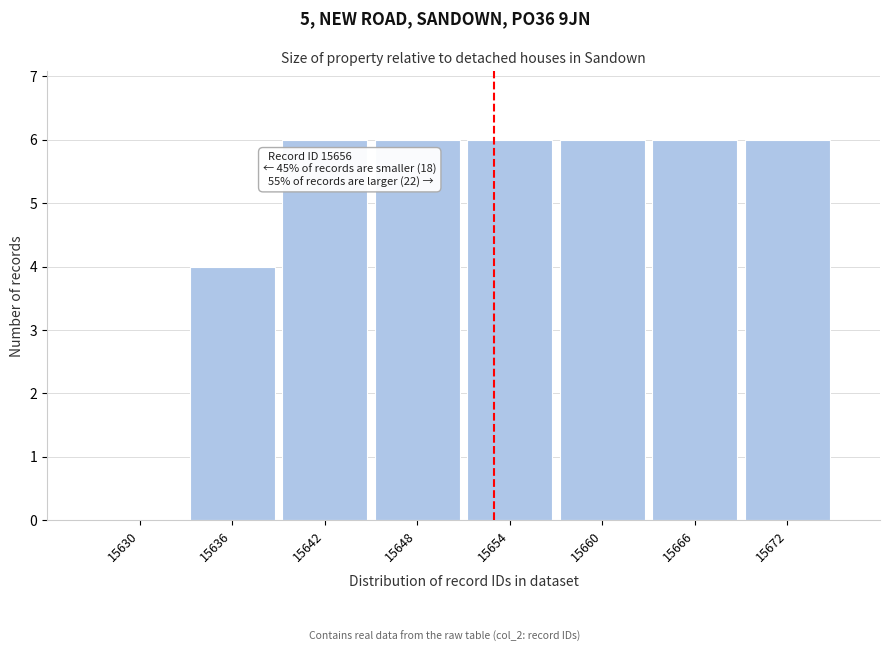

Reading right to left, transcribe all the data shown in this chart.

15672=6	15666=6	15660=6	15654=6	15648=6	15642=6	15636=4	15630=0